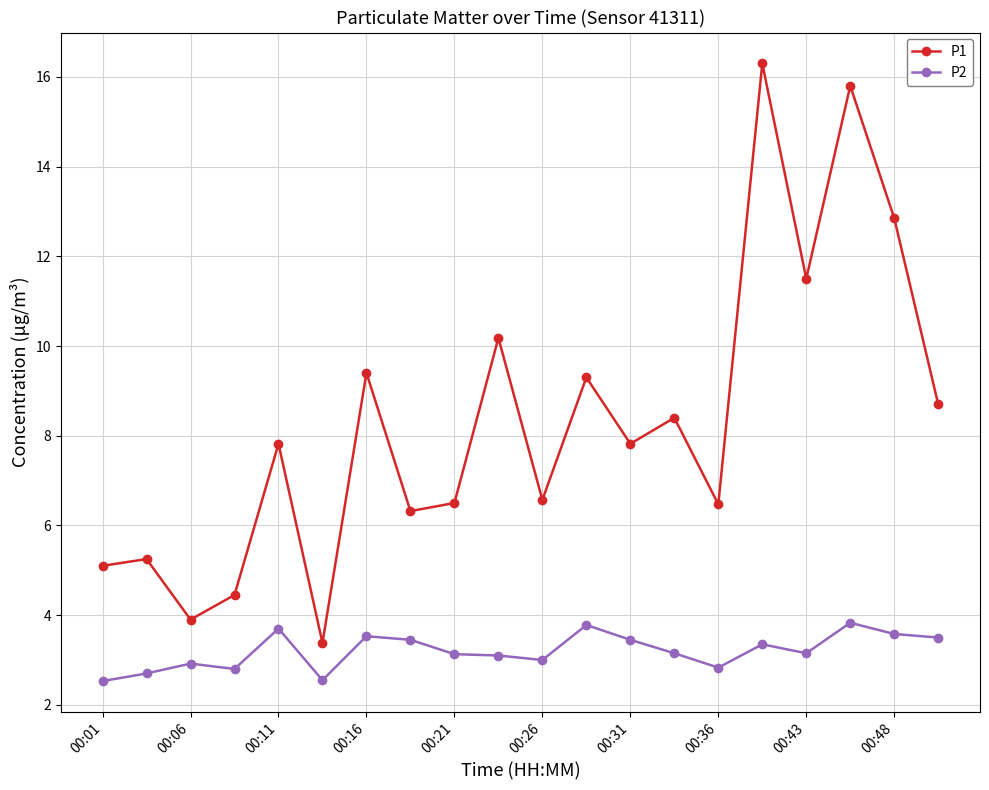

How many interior local valleys does the P1 series have?

7